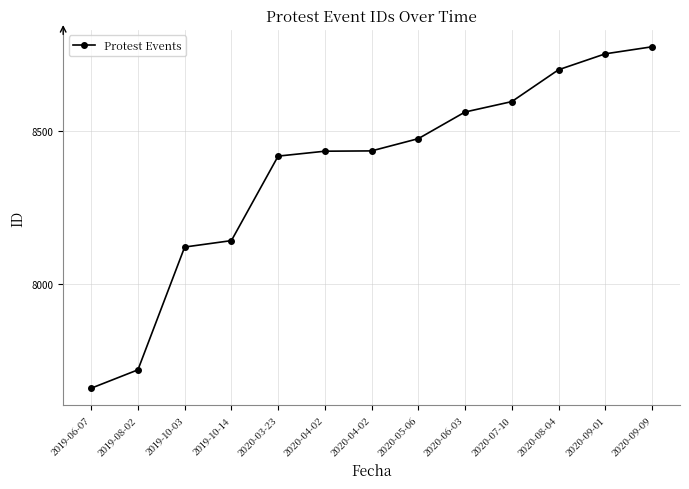

How many categories are shown in the chart?

13